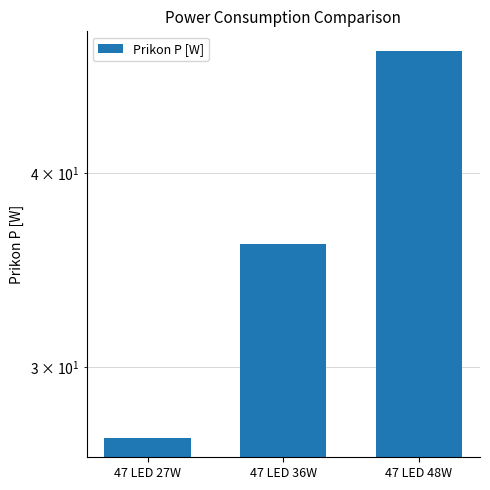

What is the label of the 2nd bar from the right?

47 LED 36W